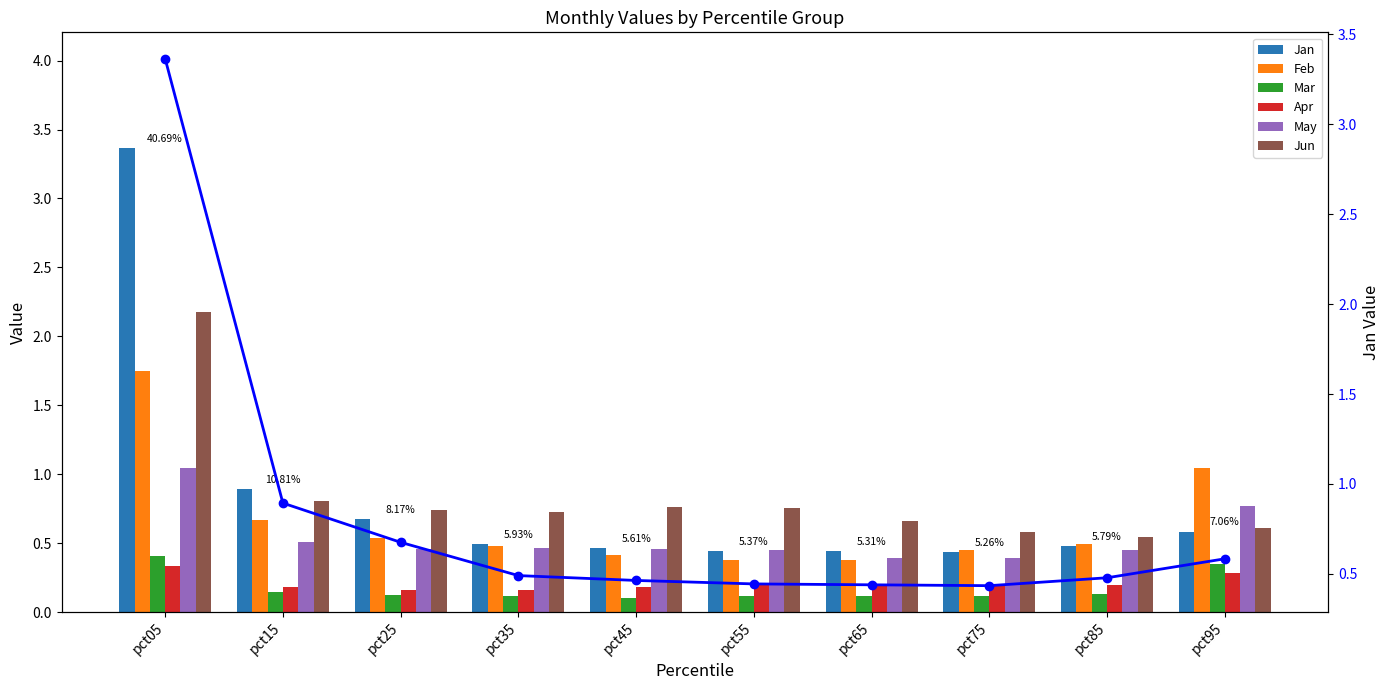

Reading left to right, extract all data points from this chart.

Jan: pct05=3.4	pct15=0.9	pct25=0.7	pct35=0.5	pct45=0.5	pct55=0.4	pct65=0.4	pct75=0.4	pct85=0.5	pct95=0.6
Feb: pct05=1.7	pct15=0.7	pct25=0.5	pct35=0.5	pct45=0.4	pct55=0.4	pct65=0.4	pct75=0.5	pct85=0.5	pct95=1.0
Mar: pct05=0.4	pct15=0.1	pct25=0.1	pct35=0.1	pct45=0.1	pct55=0.1	pct65=0.1	pct75=0.1	pct85=0.1	pct95=0.3
Apr: pct05=0.3	pct15=0.2	pct25=0.2	pct35=0.2	pct45=0.2	pct55=0.2	pct65=0.2	pct75=0.2	pct85=0.2	pct95=0.3
May: pct05=1.0	pct15=0.5	pct25=0.5	pct35=0.5	pct45=0.5	pct55=0.4	pct65=0.4	pct75=0.4	pct85=0.4	pct95=0.8
Jun: pct05=2.2	pct15=0.8	pct25=0.7	pct35=0.7	pct45=0.8	pct55=0.8	pct65=0.7	pct75=0.6	pct85=0.5	pct95=0.6